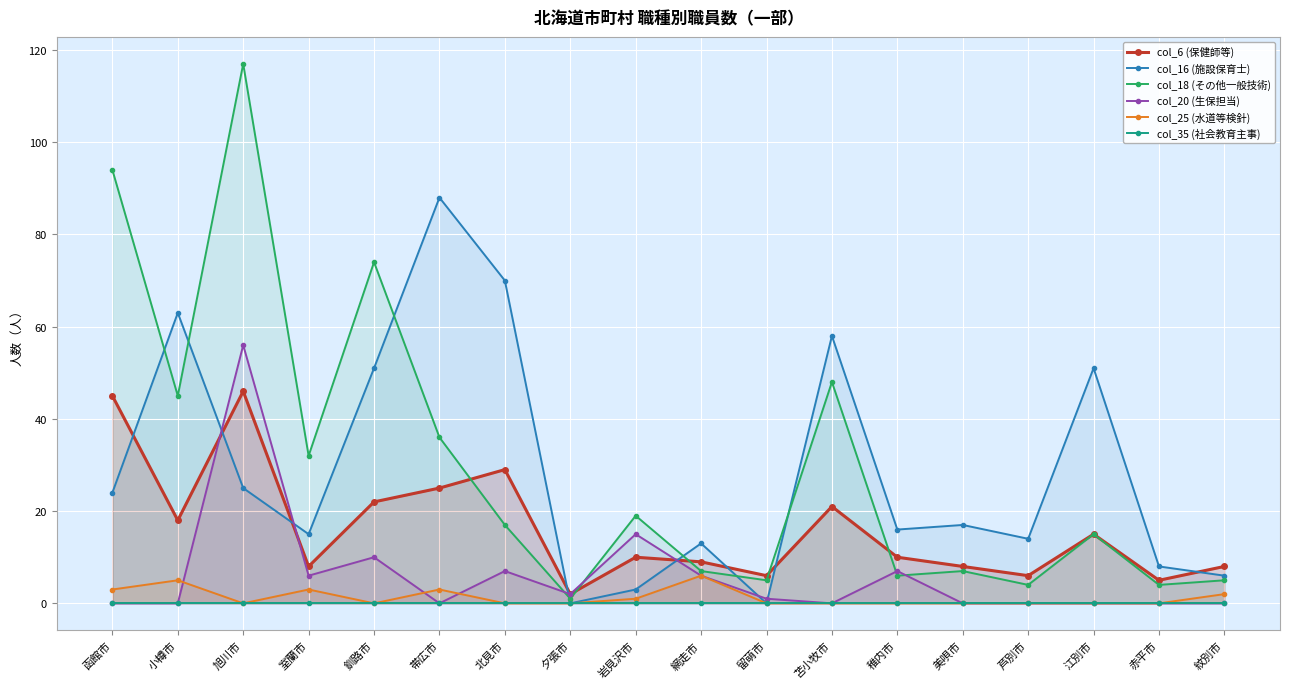

Reading left to right, extract all data points from this chart.

col_6 (保健師等): 函館市=45	小樽市=18	旭川市=46	室蘭市=8	釧路市=22	帯広市=25	北見市=29	夕張市=2	岩見沢市=10	網走市=9	留萌市=6	苫小牧市=21	稚内市=10	美唄市=8	芦別市=6	江別市=15	赤平市=5	紋別市=8
col_16 (施設保育士): 函館市=24	小樽市=63	旭川市=25	室蘭市=15	釧路市=51	帯広市=88	北見市=70	夕張市=0	岩見沢市=3	網走市=13	留萌市=0	苫小牧市=58	稚内市=16	美唄市=17	芦別市=14	江別市=51	赤平市=8	紋別市=6
col_18 (その他一般技術): 函館市=94	小樽市=45	旭川市=117	室蘭市=32	釧路市=74	帯広市=36	北見市=17	夕張市=1	岩見沢市=19	網走市=7	留萌市=5	苫小牧市=48	稚内市=6	美唄市=7	芦別市=4	江別市=15	赤平市=4	紋別市=5
col_20 (生保担当): 函館市=0	小樽市=0	旭川市=56	室蘭市=6	釧路市=10	帯広市=0	北見市=7	夕張市=2	岩見沢市=15	網走市=6	留萌市=1	苫小牧市=0	稚内市=7	美唄市=0	芦別市=0	江別市=0	赤平市=0	紋別市=0
col_25 (水道等検針): 函館市=3	小樽市=5	旭川市=0	室蘭市=3	釧路市=0	帯広市=3	北見市=0	夕張市=0	岩見沢市=1	網走市=6	留萌市=0	苫小牧市=0	稚内市=0	美唄市=0	芦別市=0	江別市=0	赤平市=0	紋別市=2
col_35 (社会教育主事): 函館市=0	小樽市=0	旭川市=0	室蘭市=0	釧路市=0	帯広市=0	北見市=0	夕張市=0	岩見沢市=0	網走市=0	留萌市=0	苫小牧市=0	稚内市=0	美唄市=0	芦別市=0	江別市=0	赤平市=0	紋別市=0